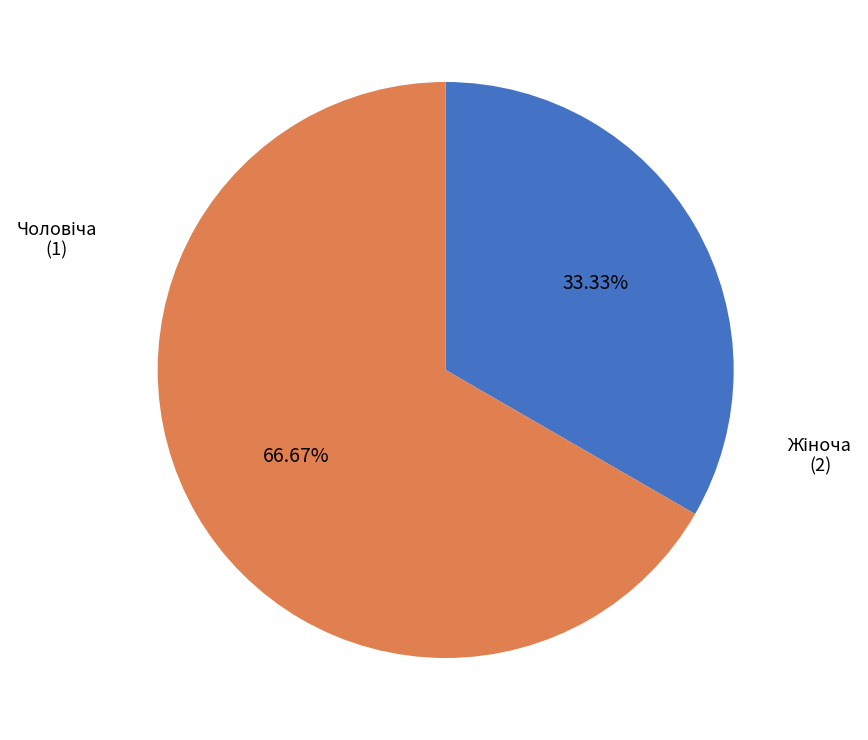

Does any single category account for the majority?

Yes